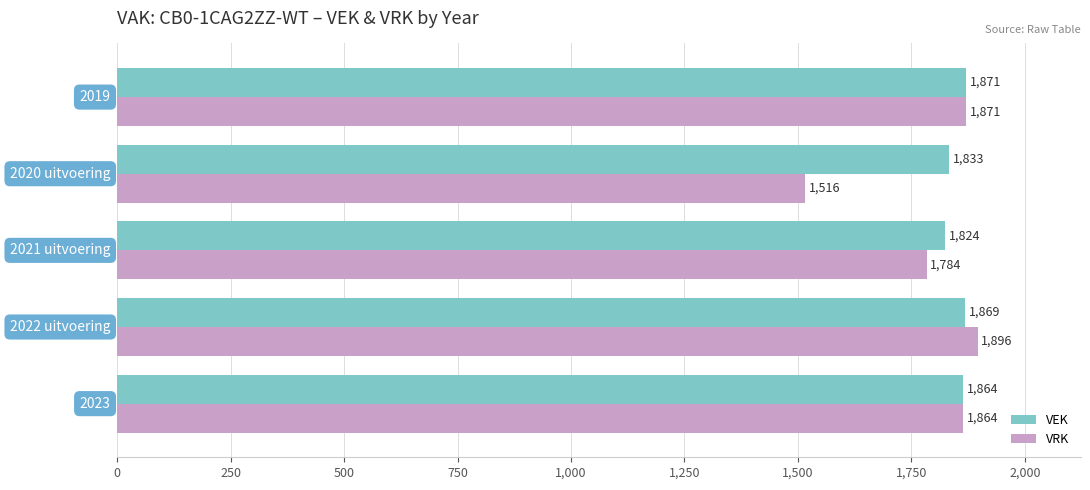

Which series has the largest total across all categories?

VEK